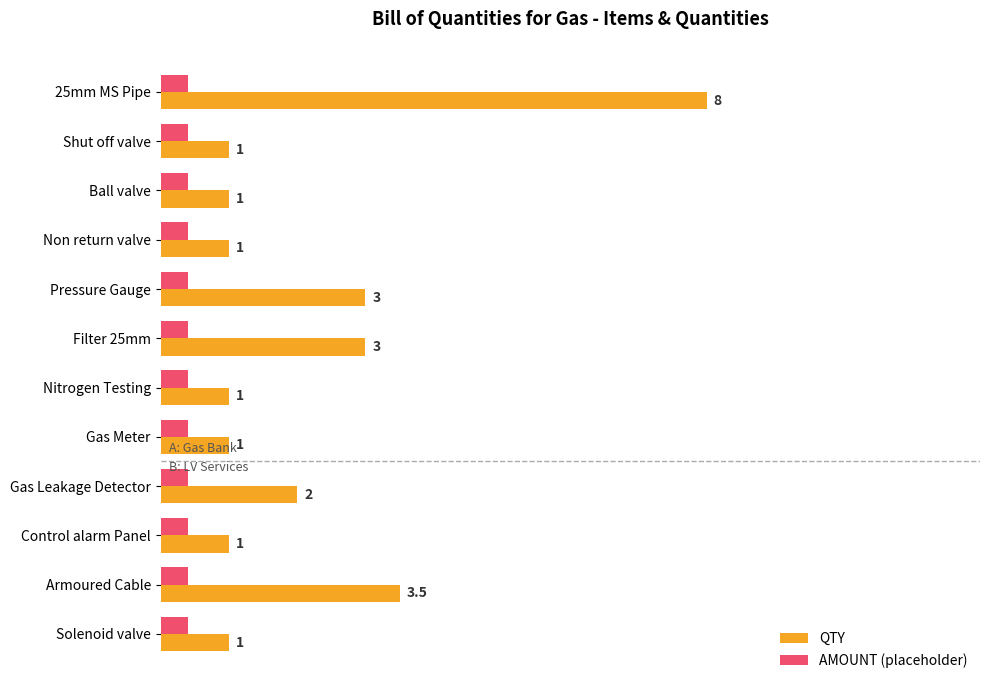

What are all the series names shown in the legend?

QTY, AMOUNT (placeholder)